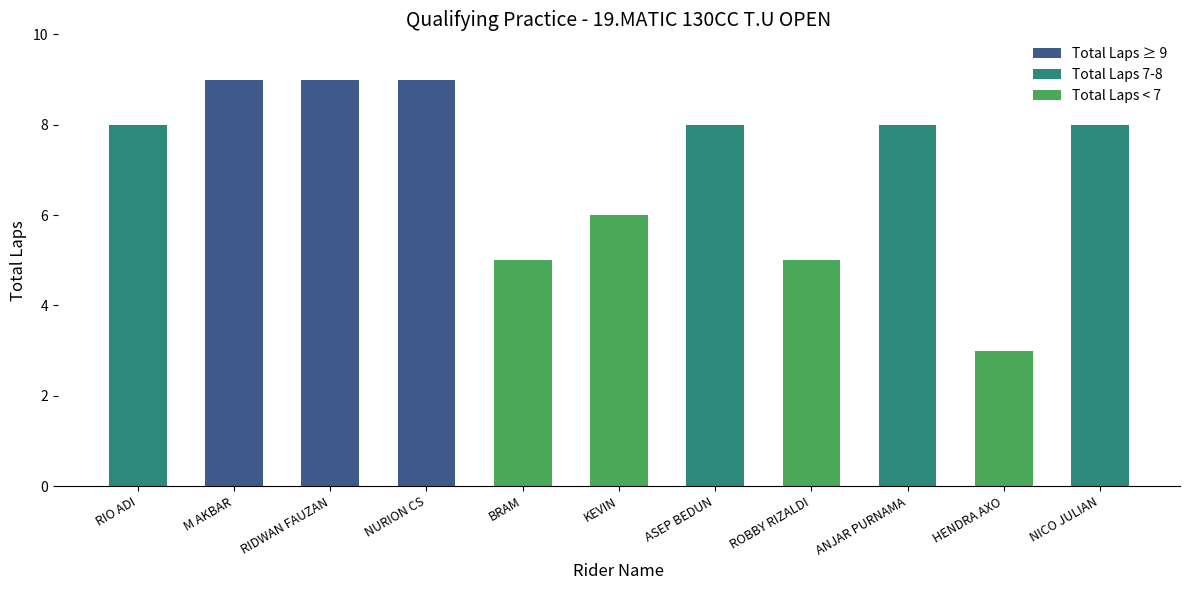

What is the approximate value at ROBBY RIZALDI?

5